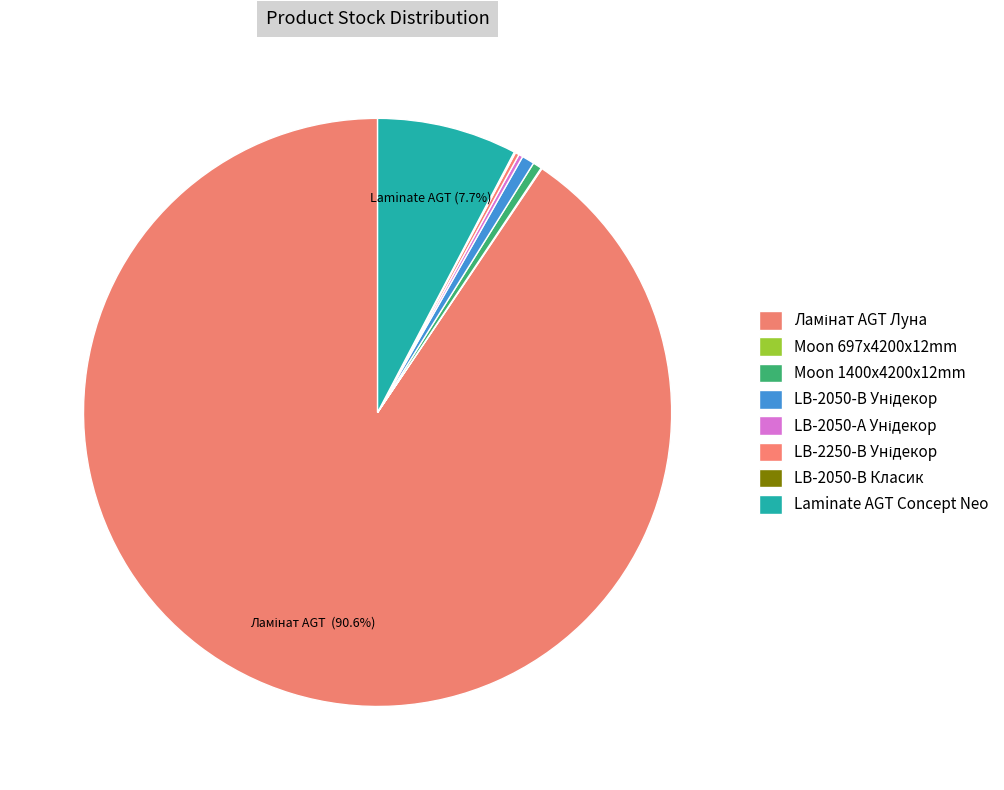

What percentage is NOT represented by LB-2250-В Унідекор?

99.8%